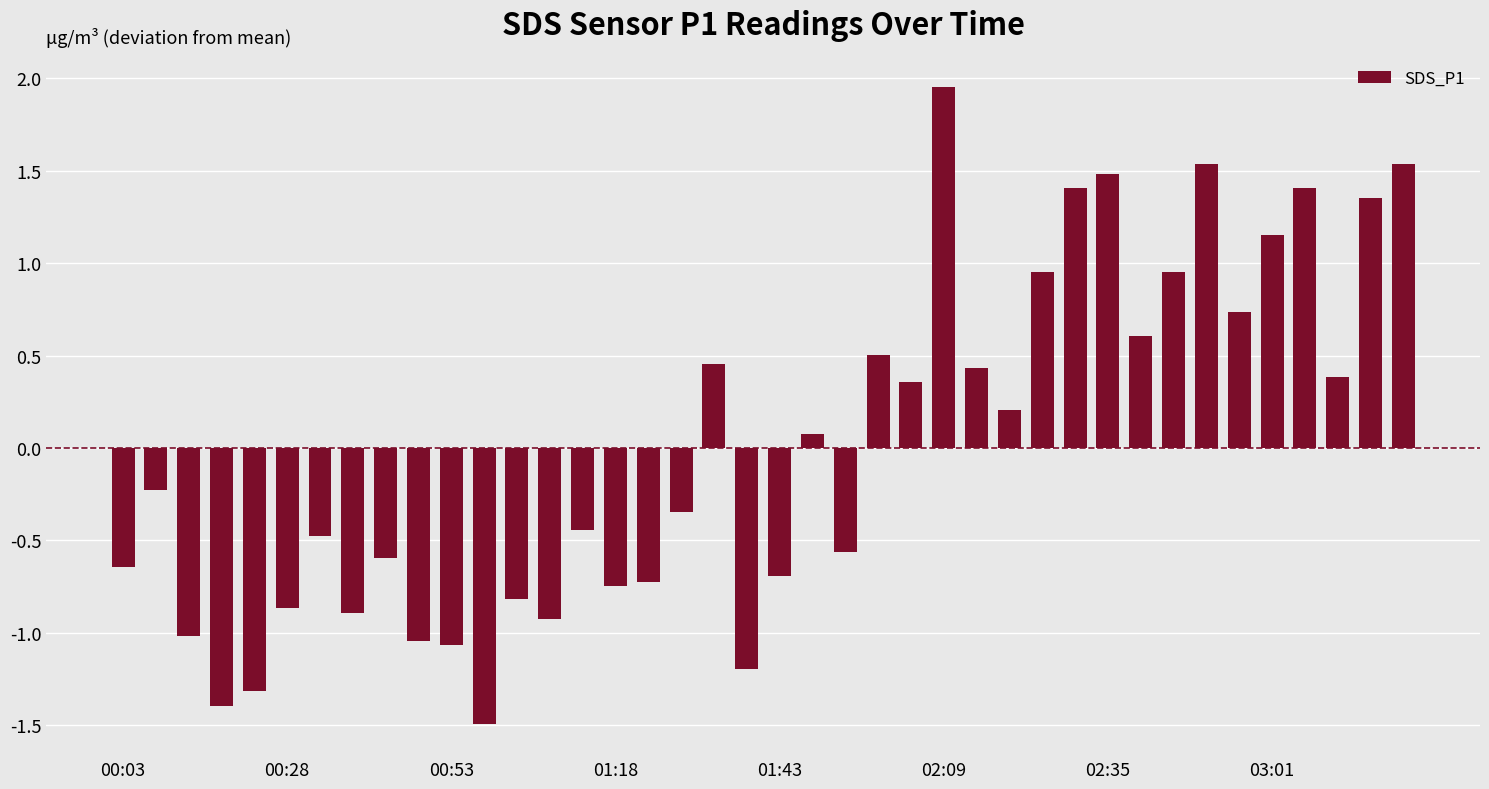

What is the minimum value shown in the chart?

-1.5